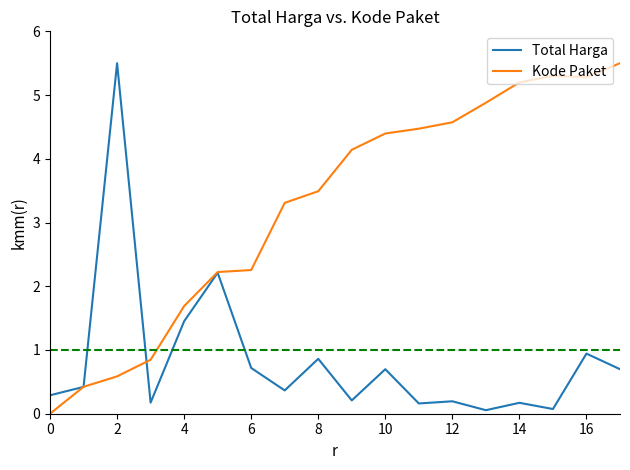

What is the maximum value for Total Harga?

5.5